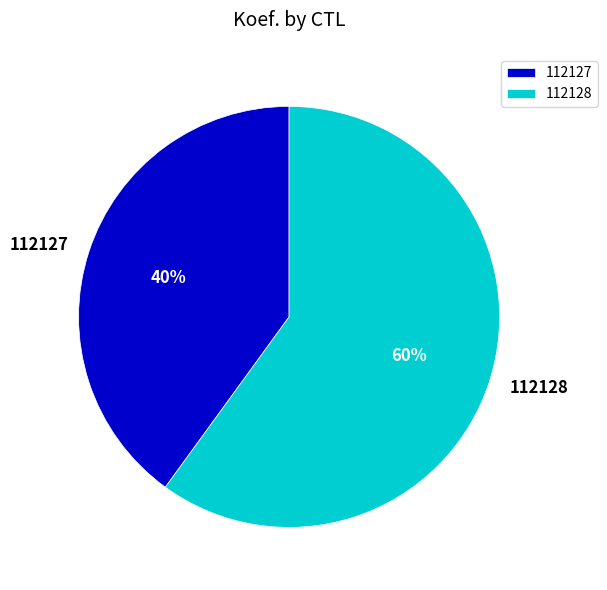

To the nearest percent, what is the average slice percentage?

50%